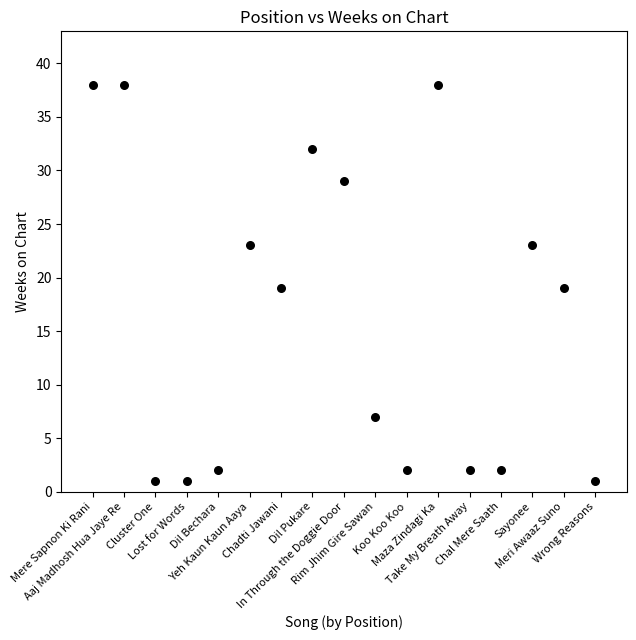

What is the range of Y values (max minus min)?

37